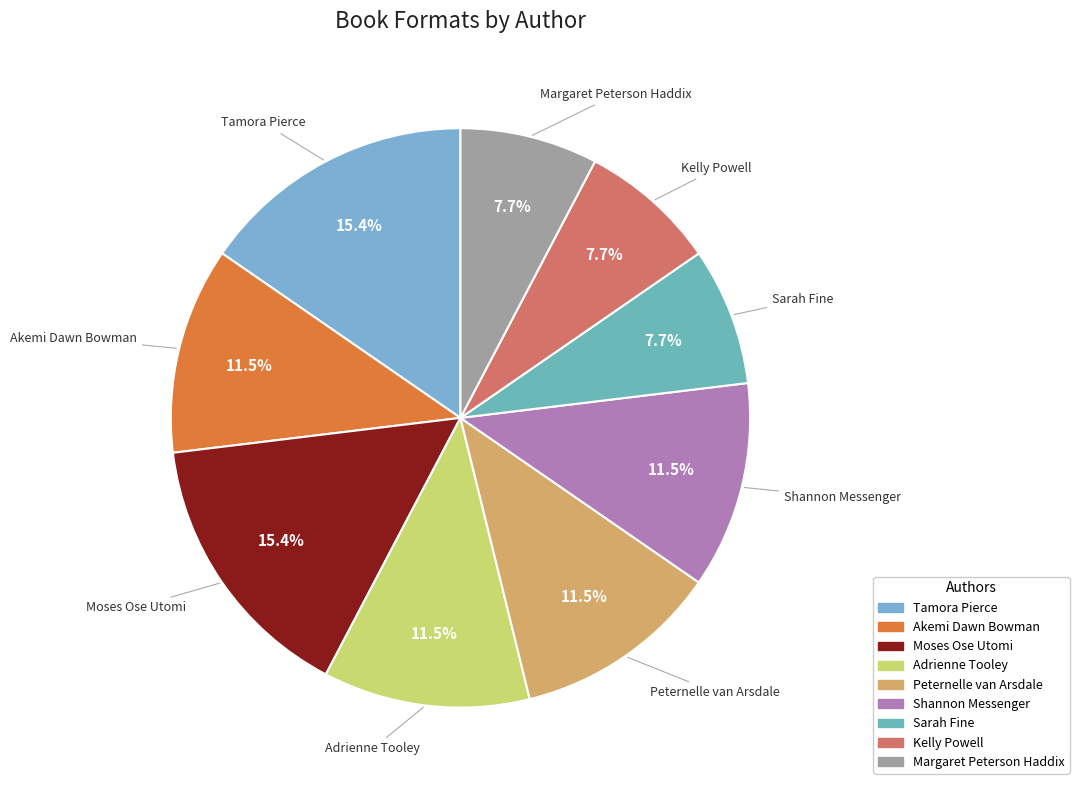

Is there a majority slice in this chart?

No